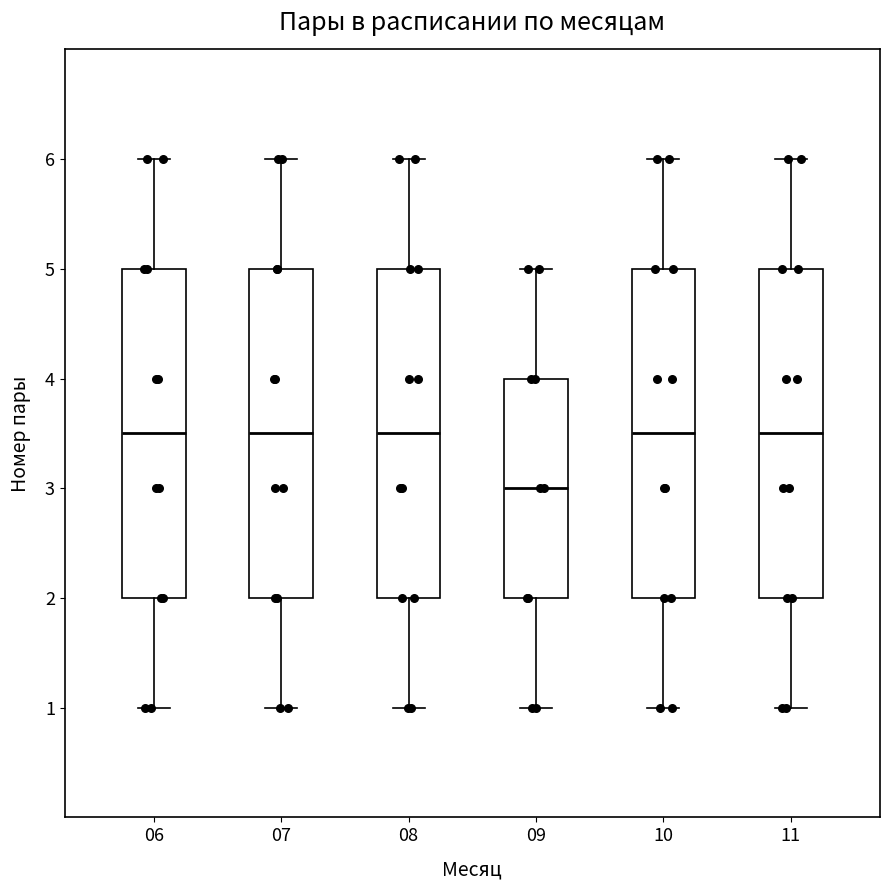

Reading left to right, read every box against the y-axis: the position of its median line, the range the box covers, and the ends of its whiskers. The values are not printed on the chart, so give them approximately, as read against the axis.

06: median 3.5, box 2.0 to 5.0, whiskers 1.0 to 6.0
07: median 3.5, box 2.0 to 5.0, whiskers 1.0 to 6.0
08: median 3.5, box 2.0 to 5.0, whiskers 1.0 to 6.0
09: median 3.0, box 2.0 to 4.0, whiskers 1.0 to 5.0
10: median 3.5, box 2.0 to 5.0, whiskers 1.0 to 6.0
11: median 3.5, box 2.0 to 5.0, whiskers 1.0 to 6.0